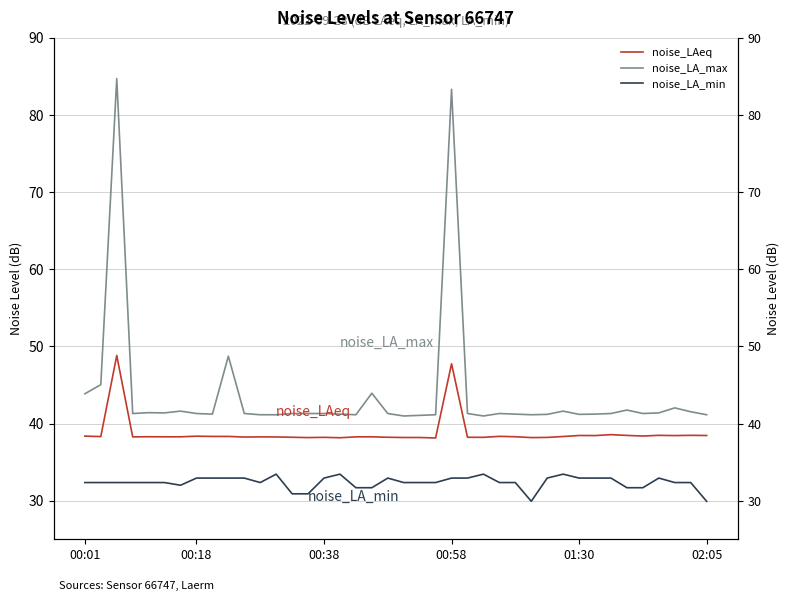

Does the chart display data point markers on the line(s)?

No